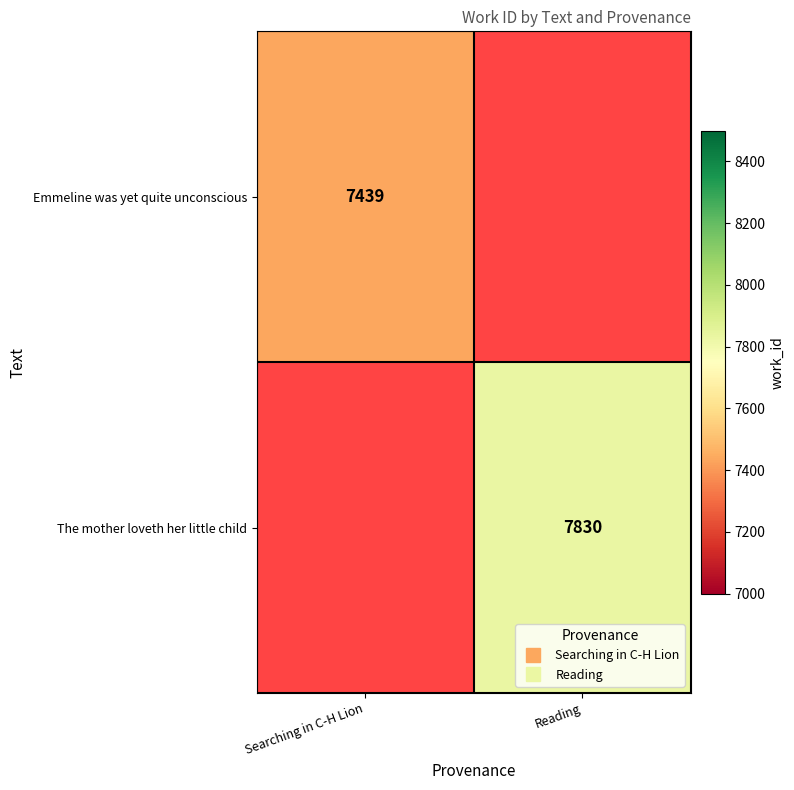

Rank the series at Searching in C-H Lion from highest to lowest value.

Emmeline was yet quite unconscious, The mother loveth her little child